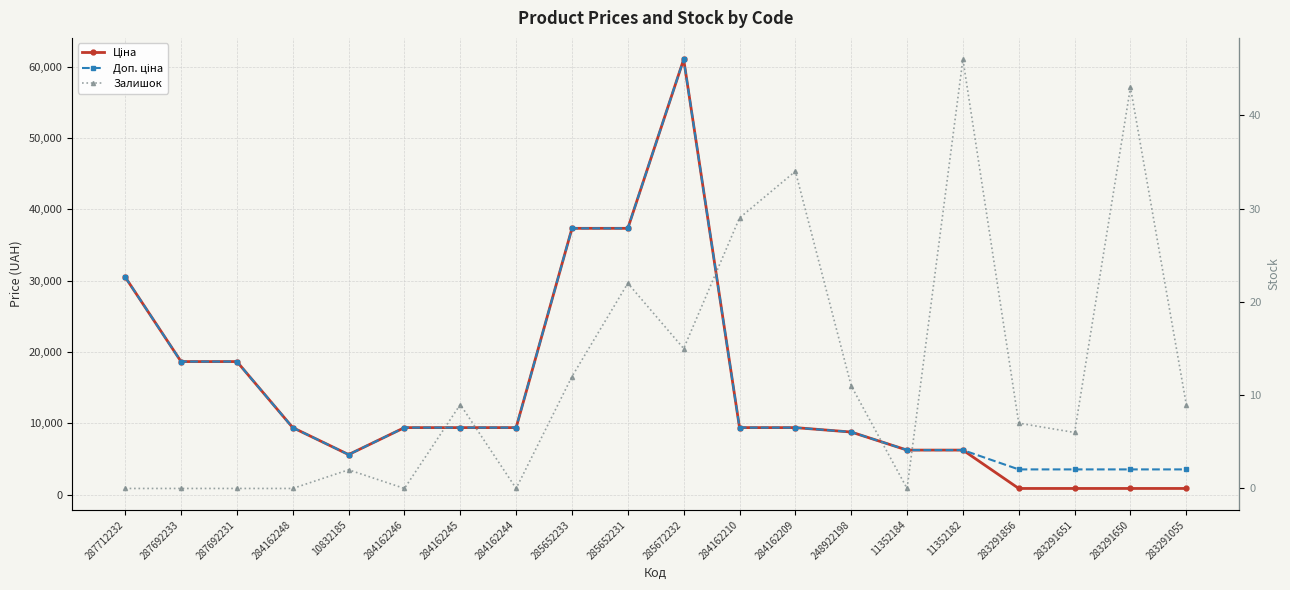

Rank the series at 287692233 from highest to lowest value.

Ціна, Доп. ціна, Залишок